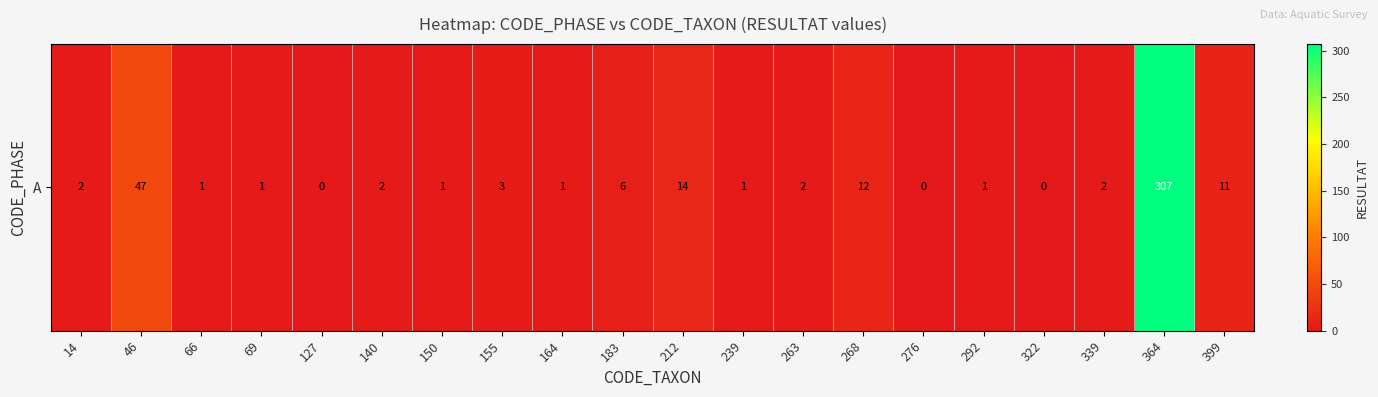

Reading left to right, what are all the values shown in this chart?

14=2	46=47	66=1	69=1	127=0	140=2	150=1	155=3	164=1	183=6	212=14	239=1	263=2	268=12	276=0	292=1	322=0	339=2	364=307	399=11